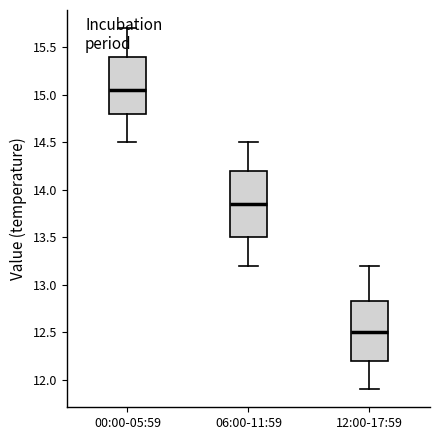

Which box is the tallest, from its lower edge to its upper edge?

06:00-11:59